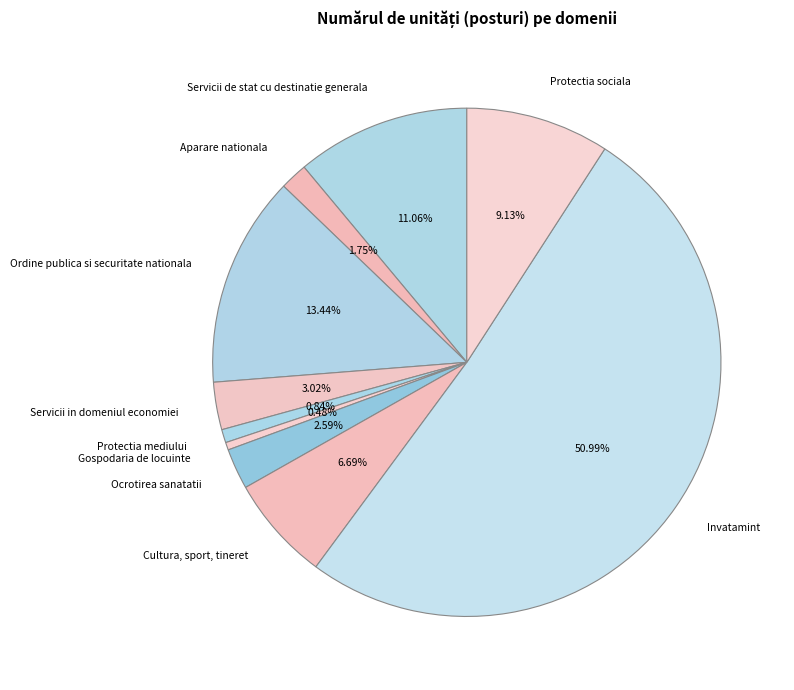

Count the number of slices in the pie.

10